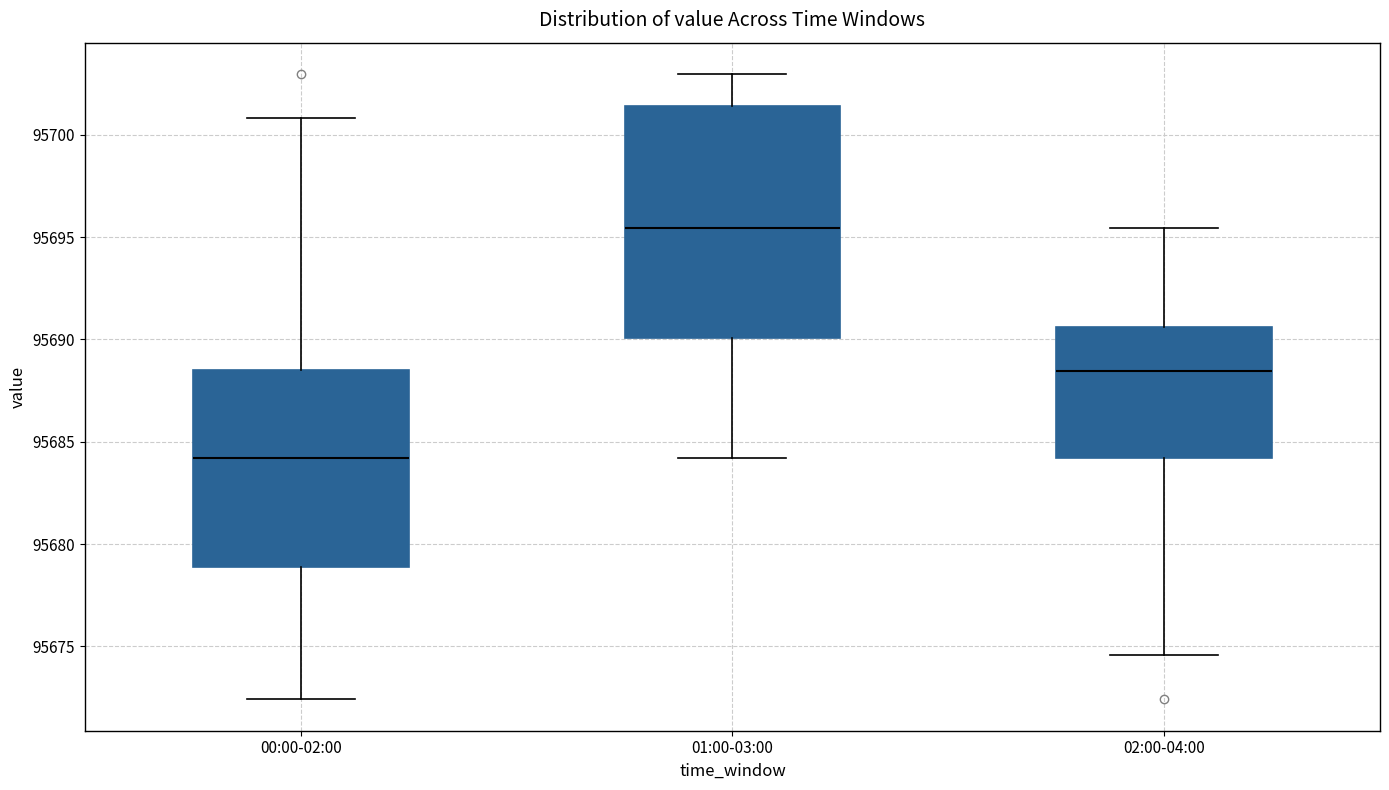

Reading left to right, transcribe this box plot: for each box, give where its median line is, the range the box spans, and where its two whiskers end, as read against the y-axis. The values are not printed on the chart, so give them approximately, as read against the axis.

00:00-02:00: median 95684.0, box 95679.0 to 95688.5, whiskers 95672.5 to 95701.0
01:00-03:00: median 95695.5, box 95690.0 to 95701.5, whiskers 95684.0 to 95703.0
02:00-04:00: median 95688.5, box 95684.0 to 95690.5, whiskers 95674.5 to 95695.5